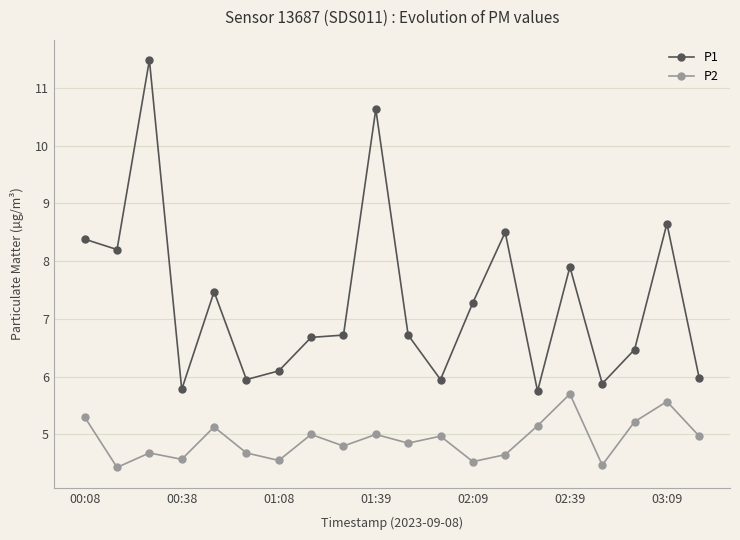

What is the difference between the maximum and minimum values in the P2 series?

1.3